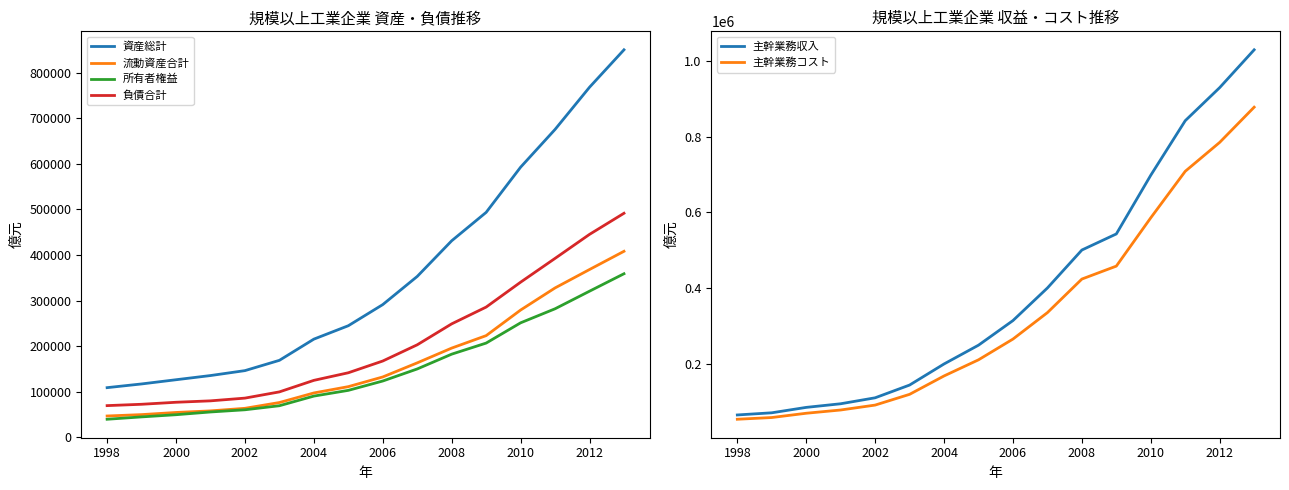

How many distinct data groups are displayed?

6